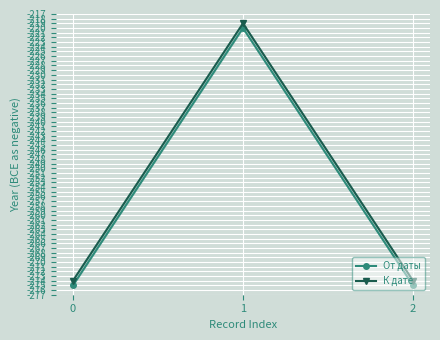

What is the value of the От даты point at the 1st from the left?

-275